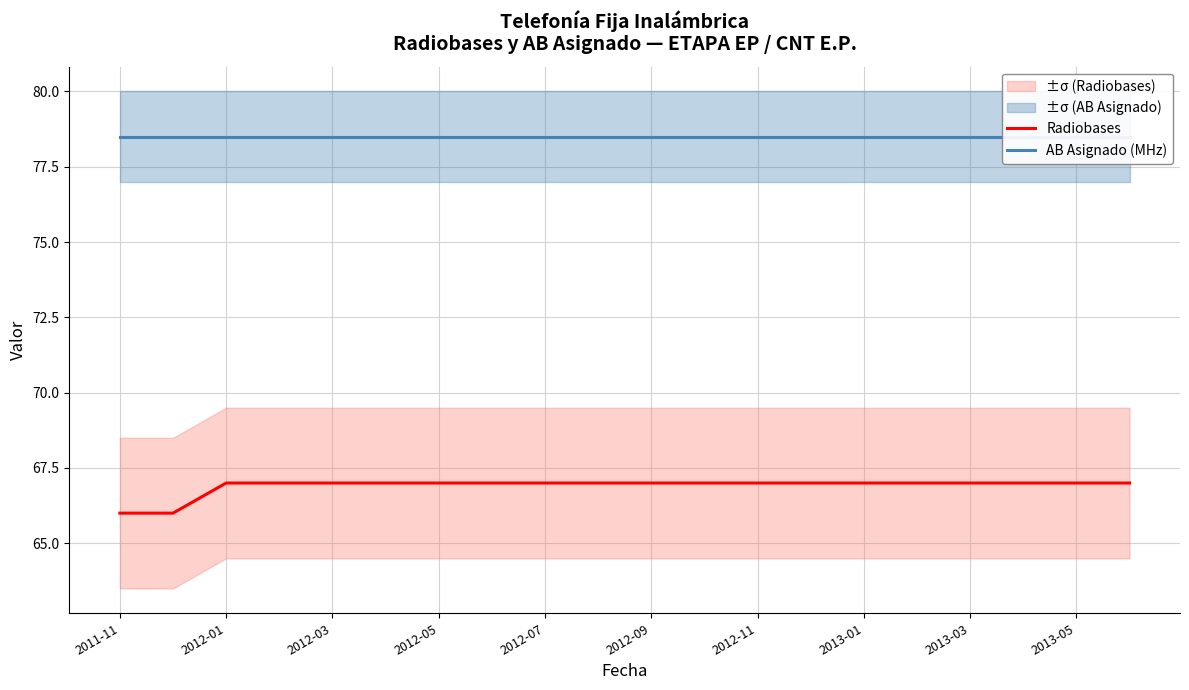

How many series are shown in this chart?

2